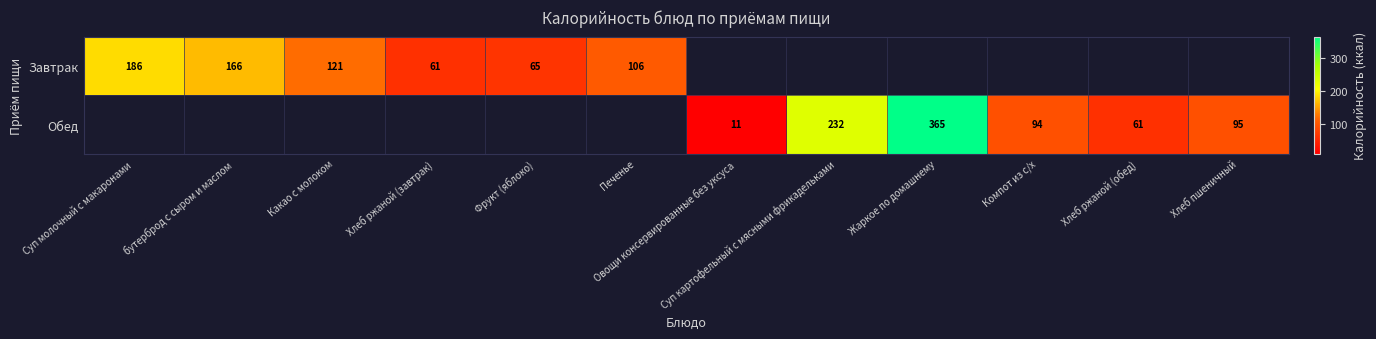

Which category has the lowest value across all series?

Овощи консервированные без уксуса